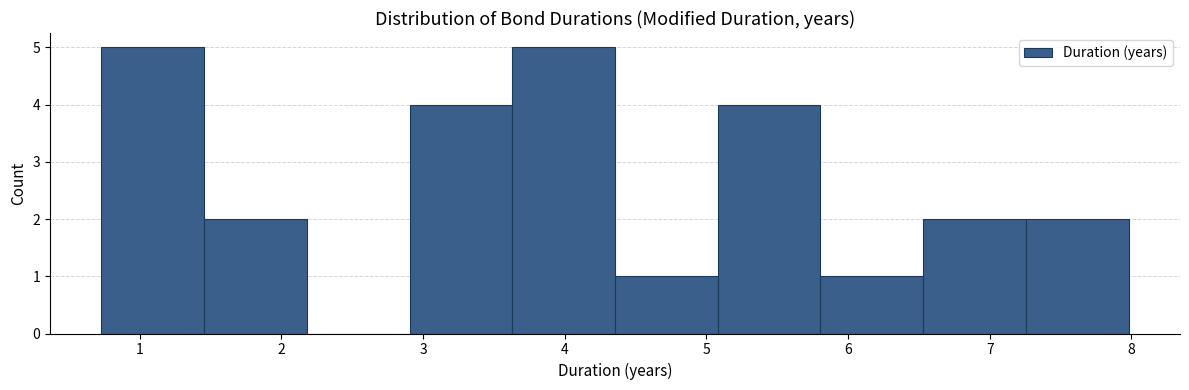

Reading left to right, list every bar in this chart as the range it spans on the x-axis followed by its height. Neither the bar edges nor the heights are printed on the chart, so give them approximately, as read against the axes.

0.7 to 1.5: 5
1.5 to 2.2: 2
2.2 to 2.9: 0
2.9 to 3.6: 4
3.6 to 4.4: 5
4.4 to 5.1: 1
5.1 to 5.8: 4
5.8 to 6.5: 1
6.5 to 7.3: 2
7.3 to 8.0: 2